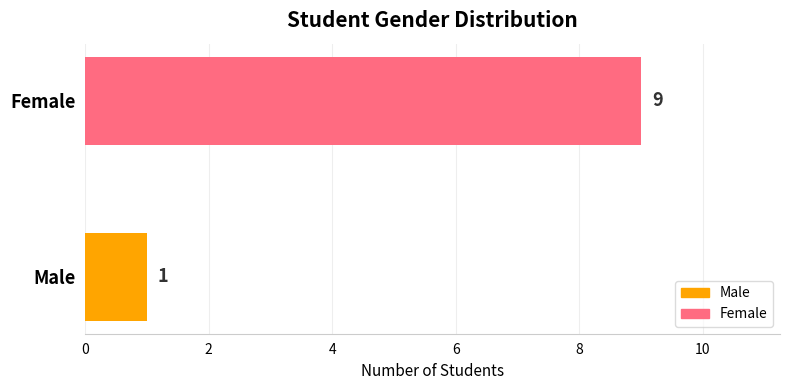

Which has a higher value, Female or Male?

Female